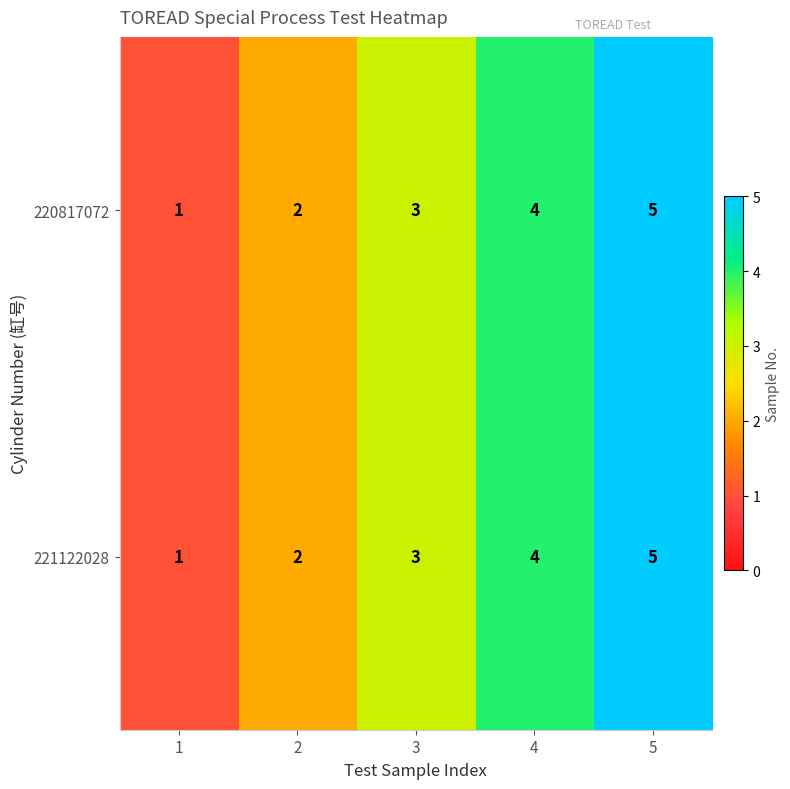

How many 220817072 values are between 2 and 4?

3